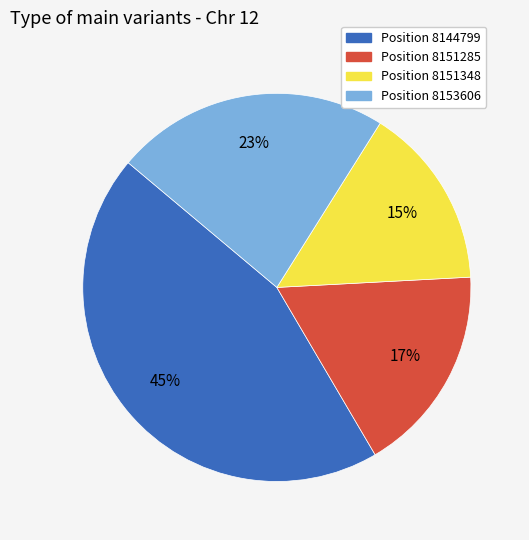

To the nearest percent, what is the average slice percentage?

25%